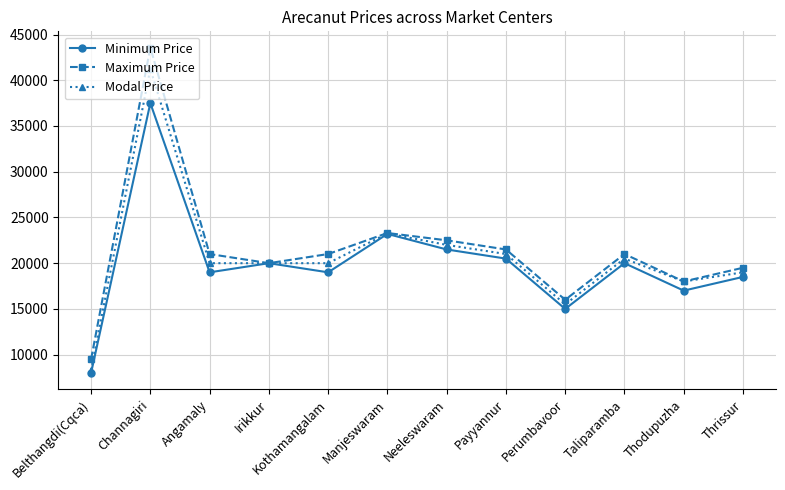

Rank the series by their maximum value, from highest to lowest.

Maximum Price, Modal Price, Minimum Price